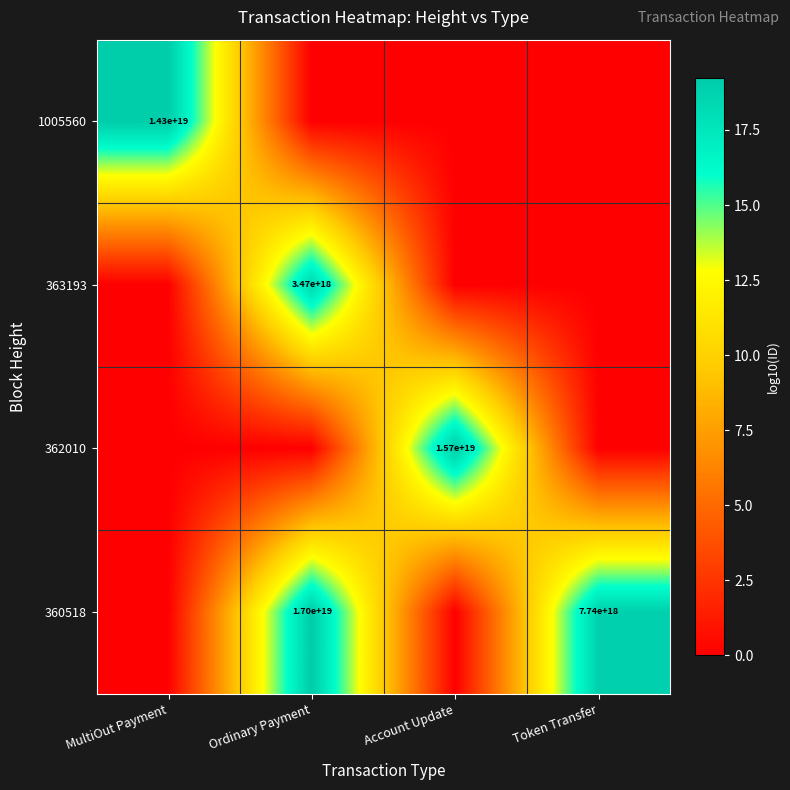

Is it true that 362010 equals 21545305366874034176 at Account Update?

False